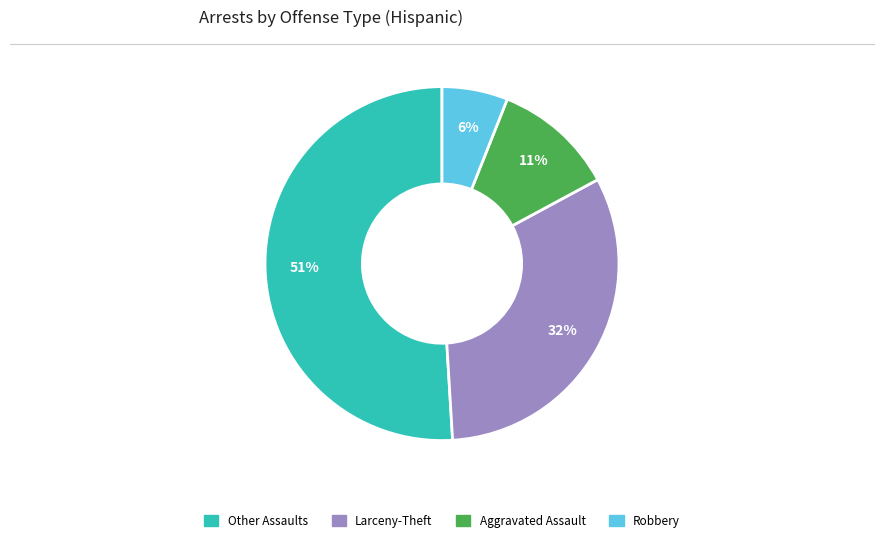

Does any single category account for the majority?

Yes